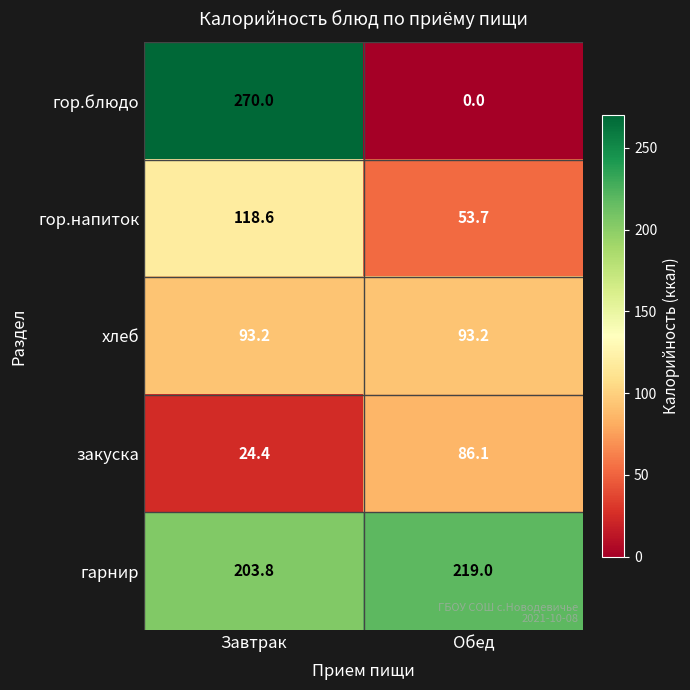

What is the average value of the гор.блюдо series?

135.0